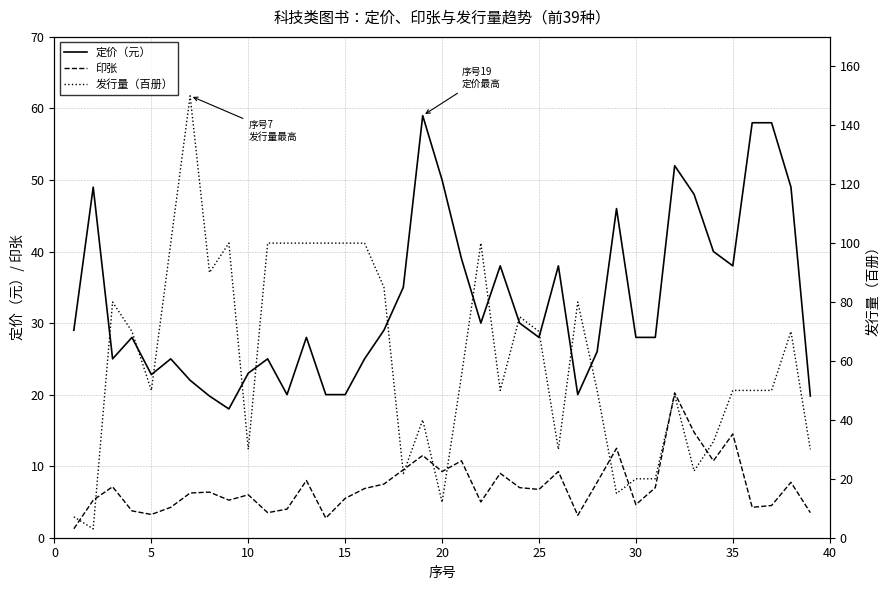

What is the sum of all 定价（元） values?

1286.4